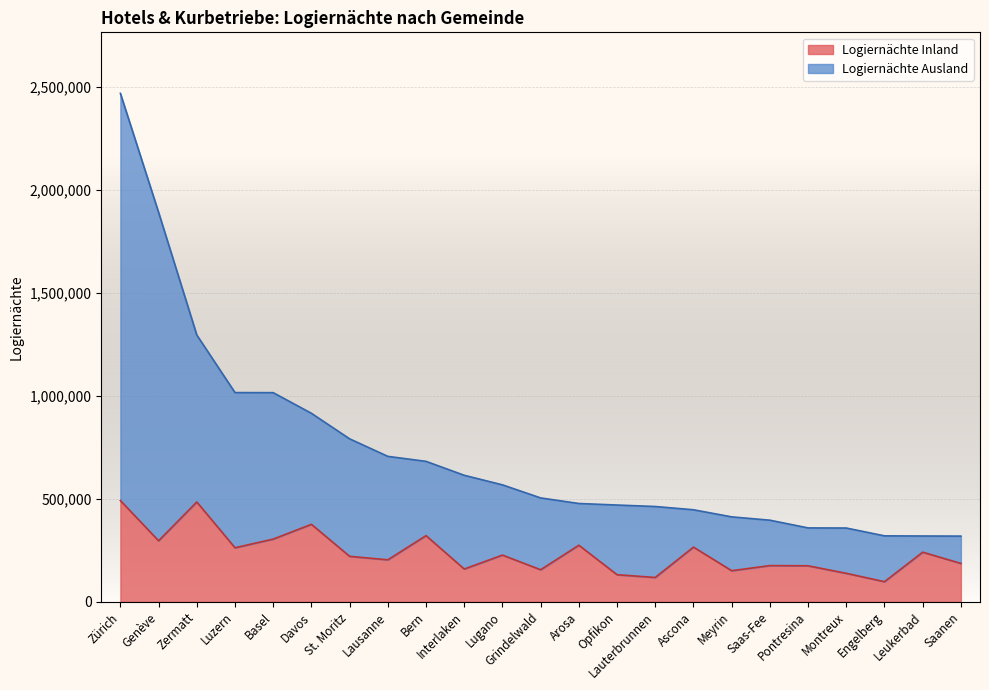

Is the value of Logiernächte Inland at Meyrin greater than the value of Logiernächte Ausland at Engelberg?

No